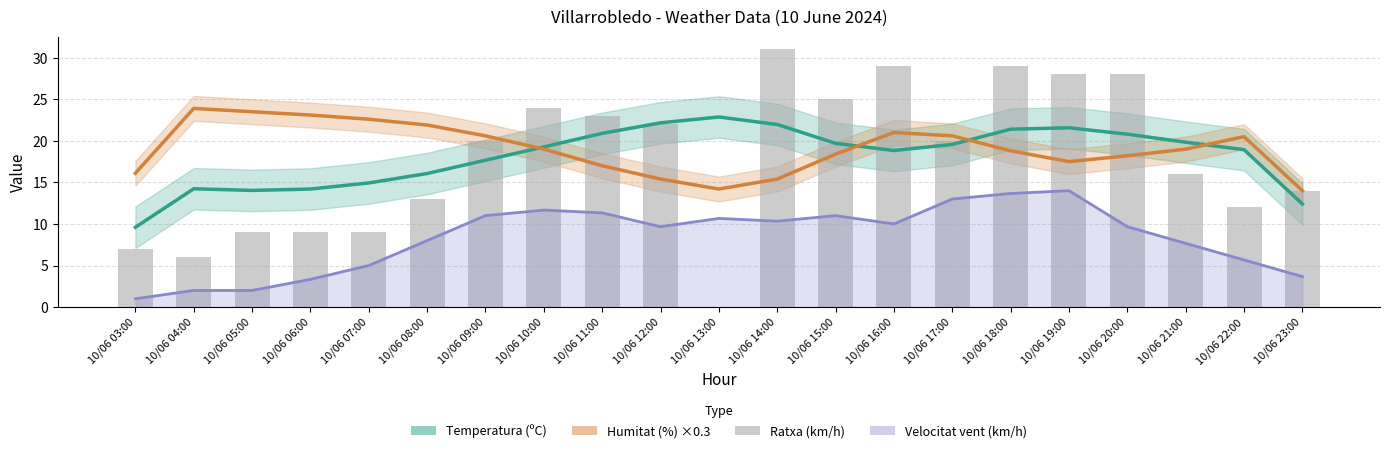

Rank the series at 10/06 18:00 from lowest to highest value.

Velocitat vent (km/h), Humitat (%) ×0.3, Temperatura (ºC), Ratxa (km/h)